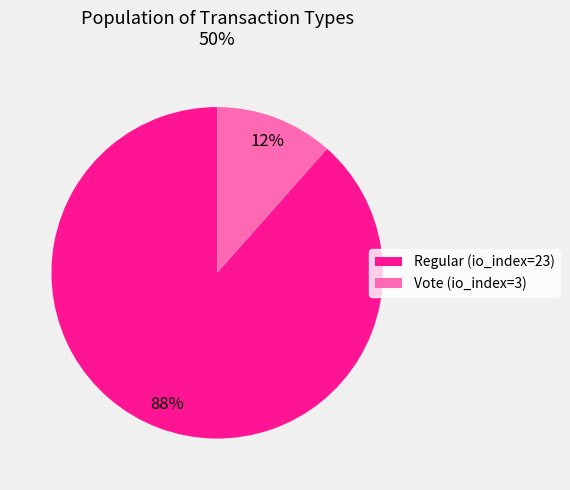

What is the largest slice in the pie chart?

Regular (io_index=23)